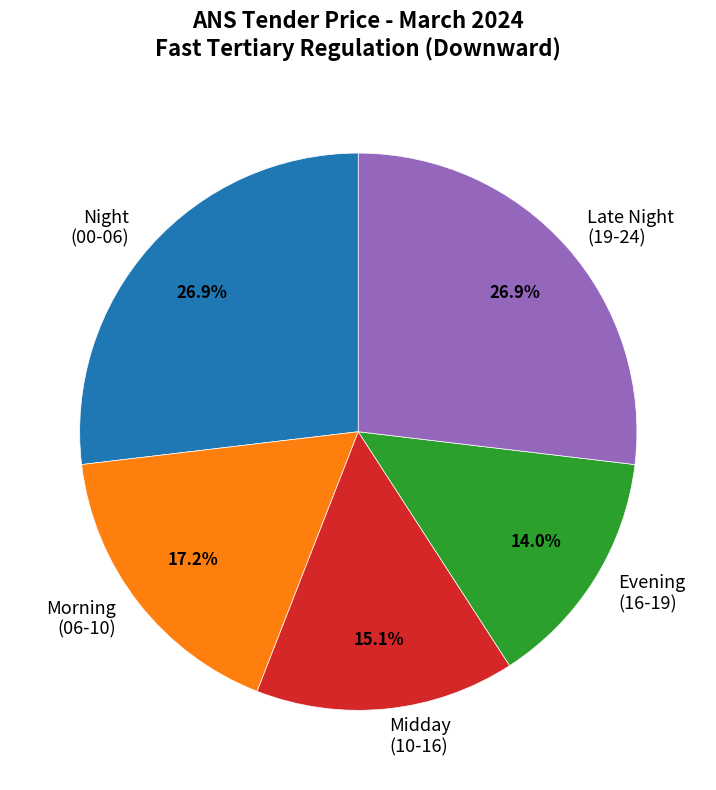

Is there any slice that represents more than half of the pie?

No